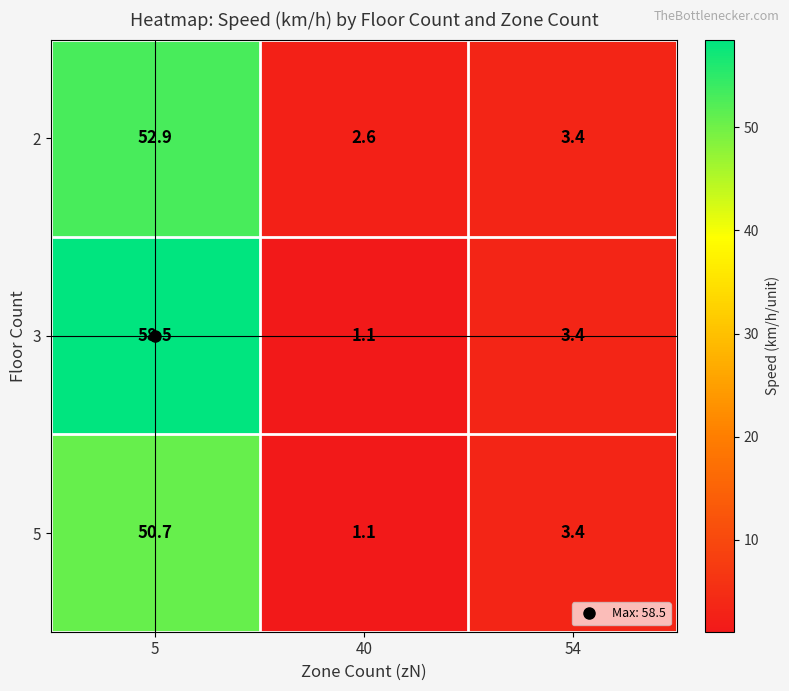

What is the difference between the 3 values at 5 and 40?

57.4